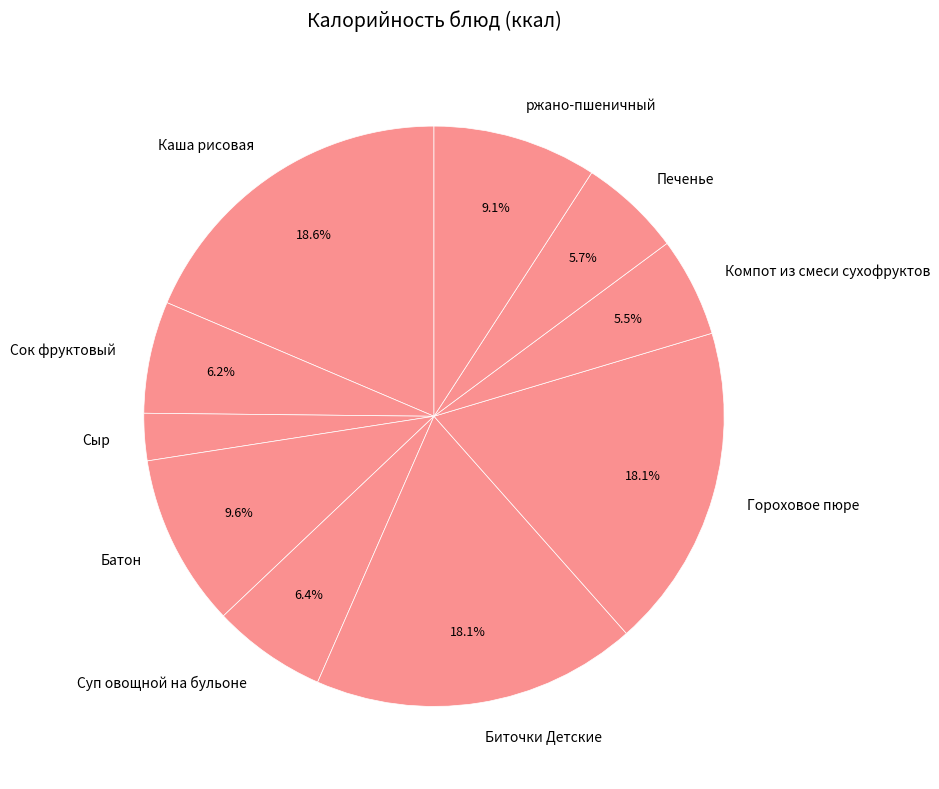

Combined, what portion of the pie is ржано-пшеничный and Гороховое пюре?

27.2%